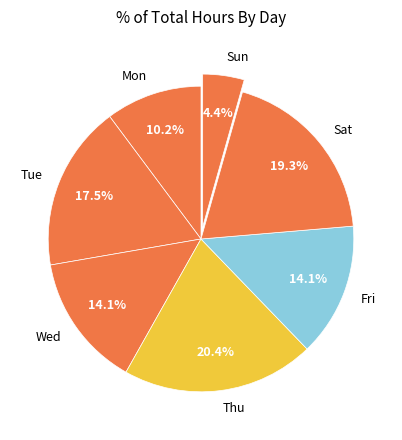

Combined, do Tue and Sat account for over 50%?

No